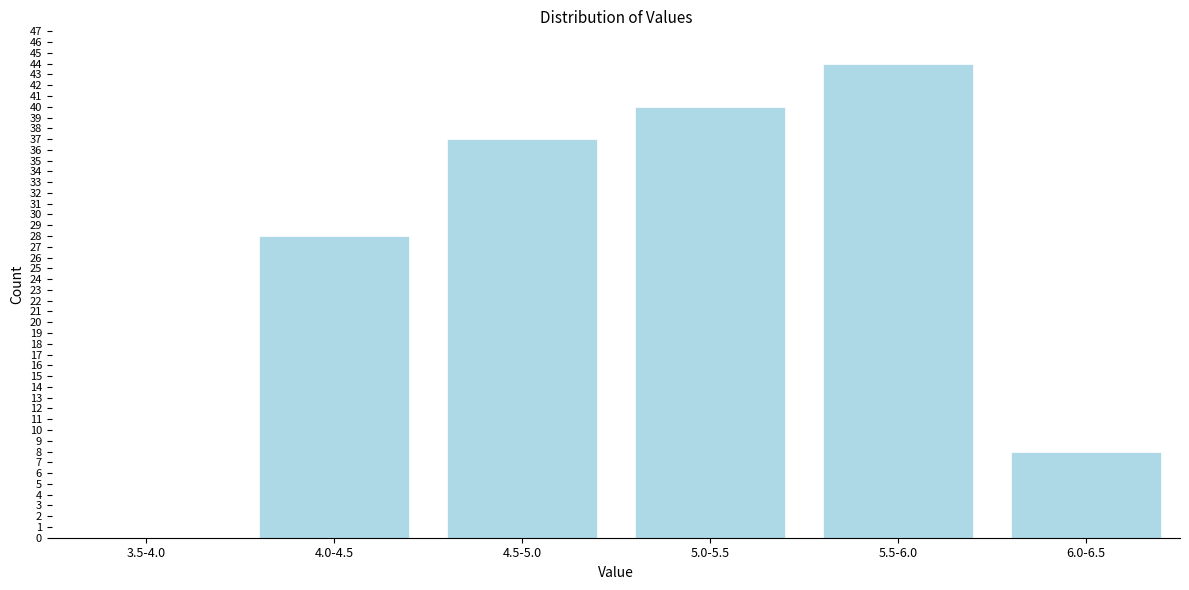

Reading right to left, what are all the values shown in this chart?

6.0-6.5=8	5.5-6.0=44	5.0-5.5=40	4.5-5.0=37	4.0-4.5=28	3.5-4.0=0